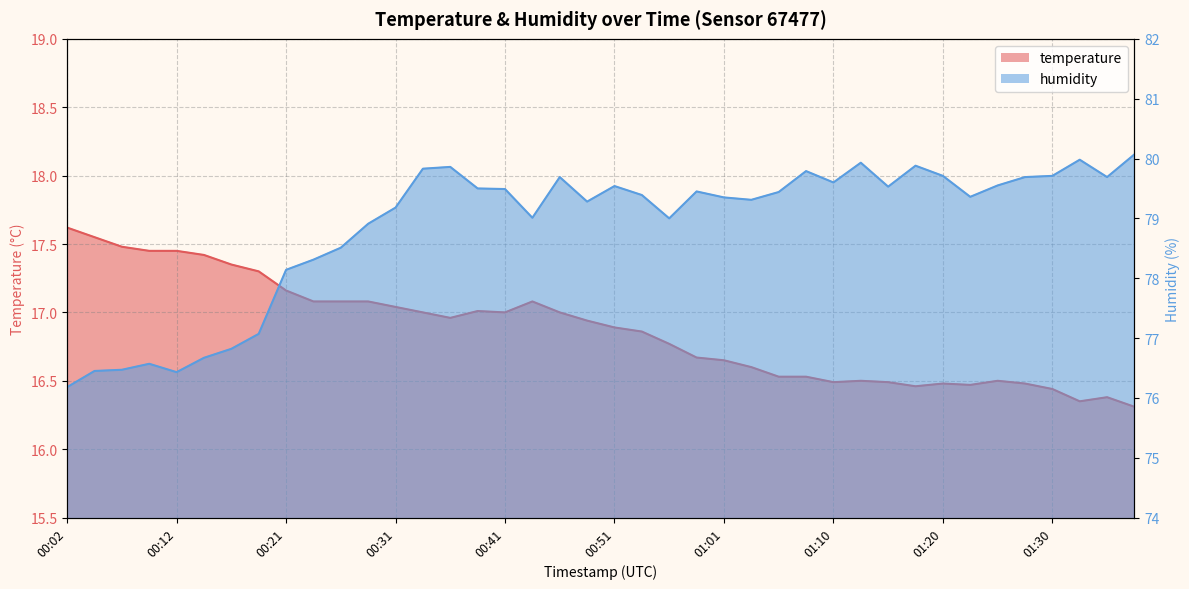

How many lines are shown in the chart?

2